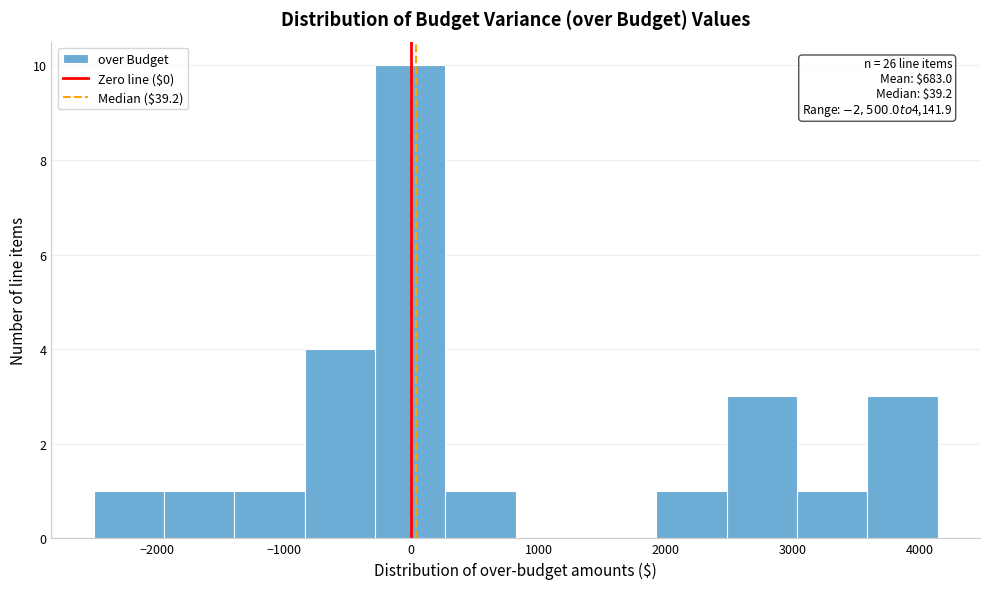

Which range on the x-axis has the tallest bar?

-300 to 300